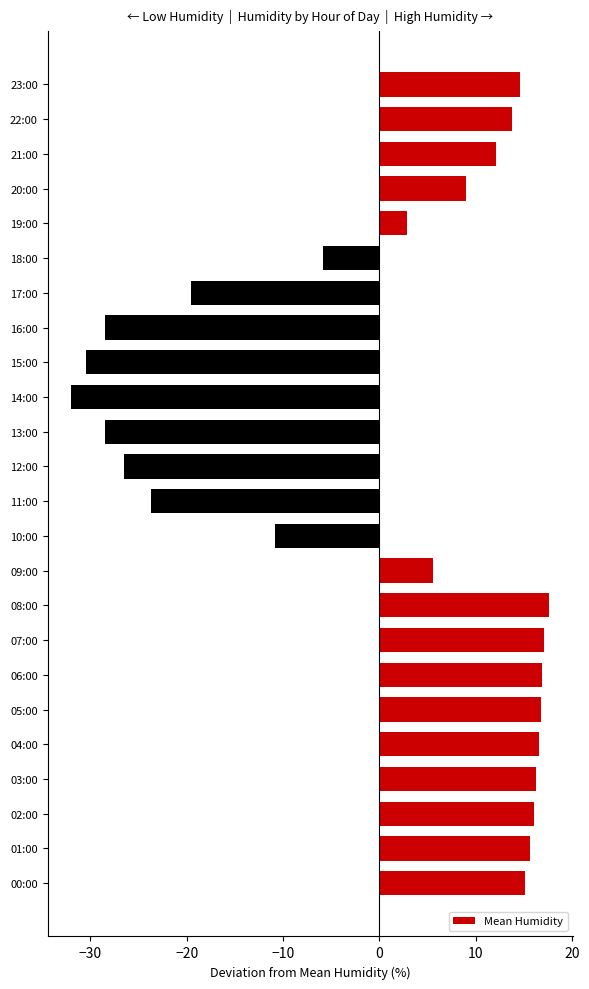

What is the minimum value shown in the chart?

-32.0